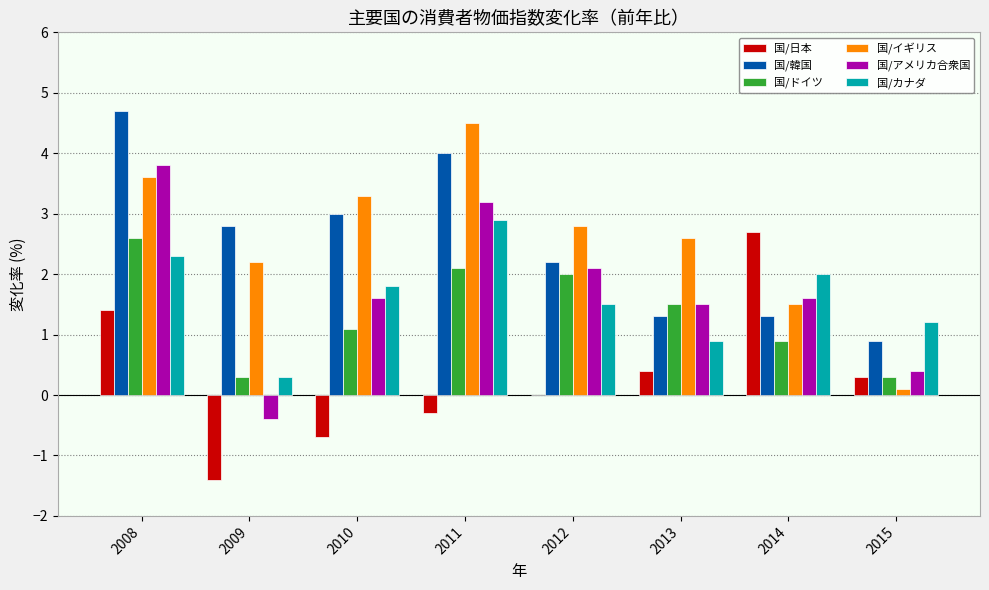

How many values in the 国/カナダ series exceed 1?

6